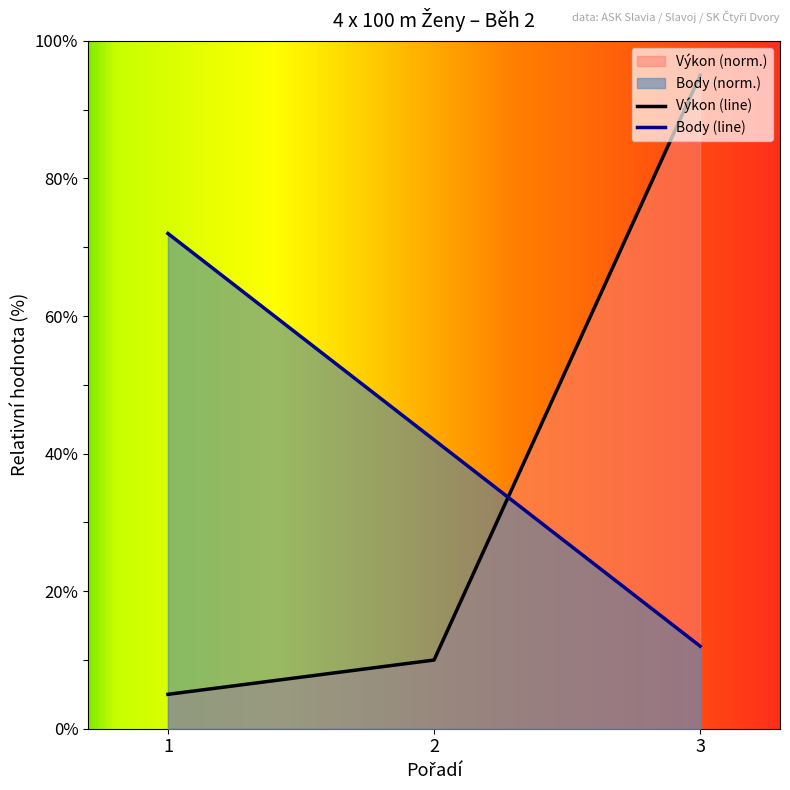

Is it true that Body equals 12.0 at 3?

True